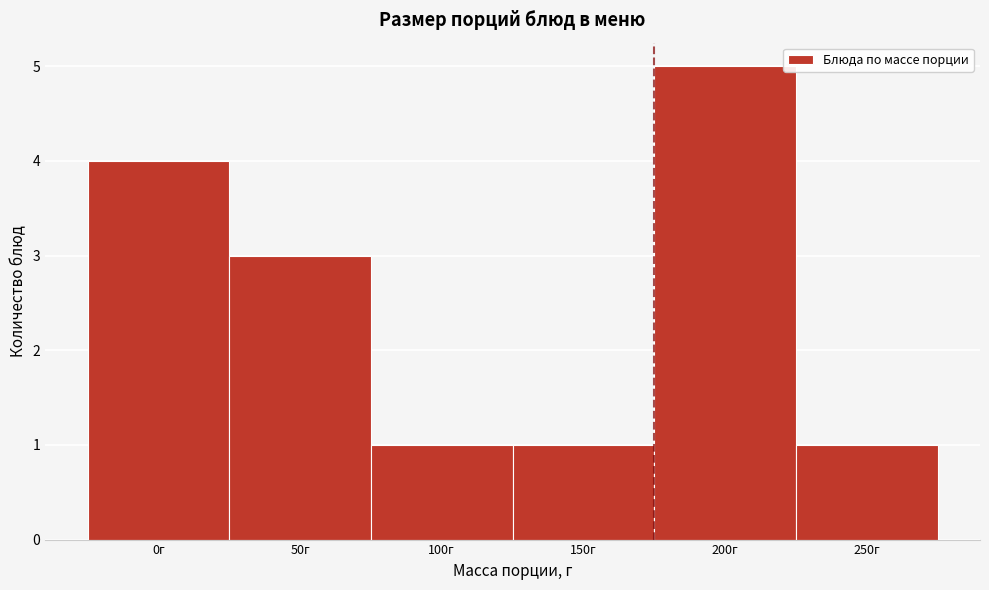

Reading left to right, list all the values displayed in this chart.

4	3	1	1	5	1